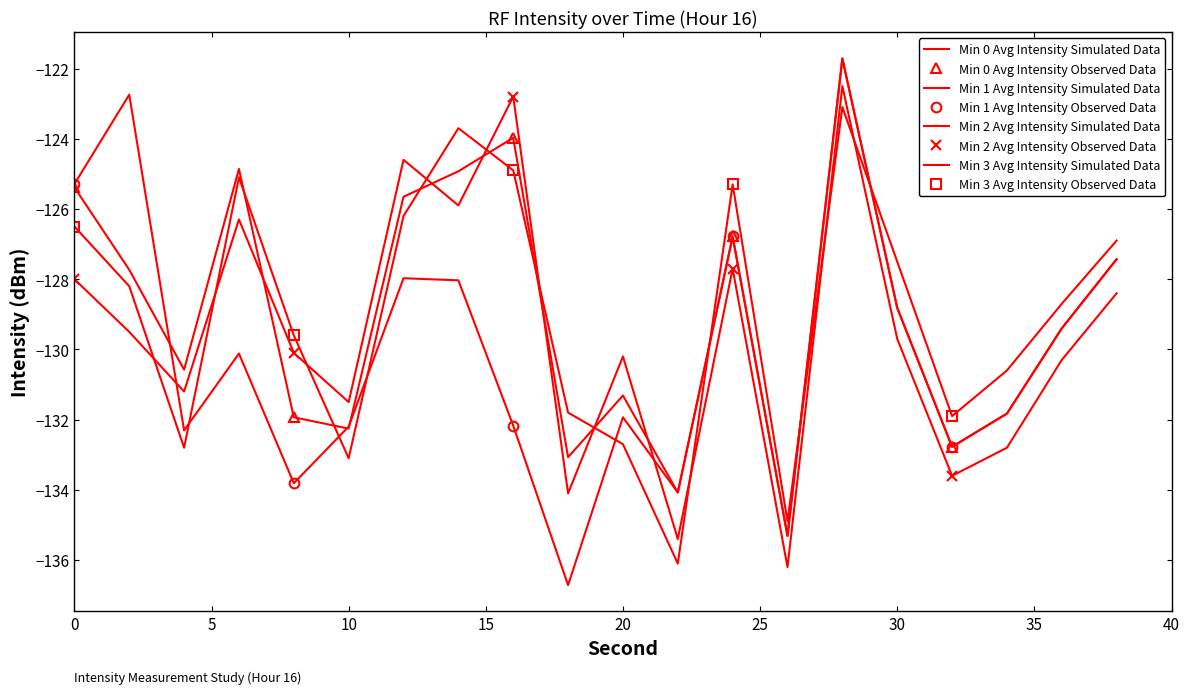

Which series ends up on top after the final intersection of Min 3 Avg Intensity and Min 2 Avg Intensity?

Min 3 Avg Intensity